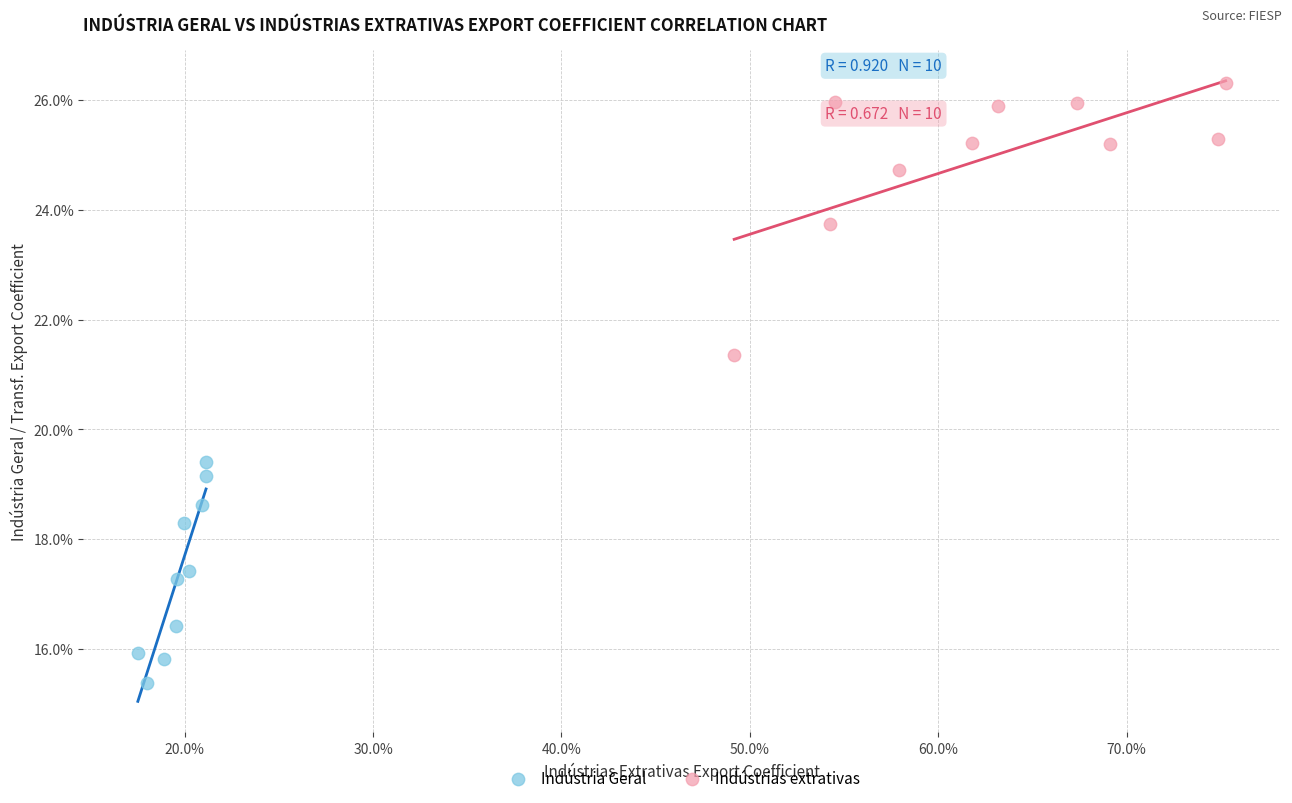

What are all the series names shown in the legend?

Indústria Geral, Indústrias extrativas